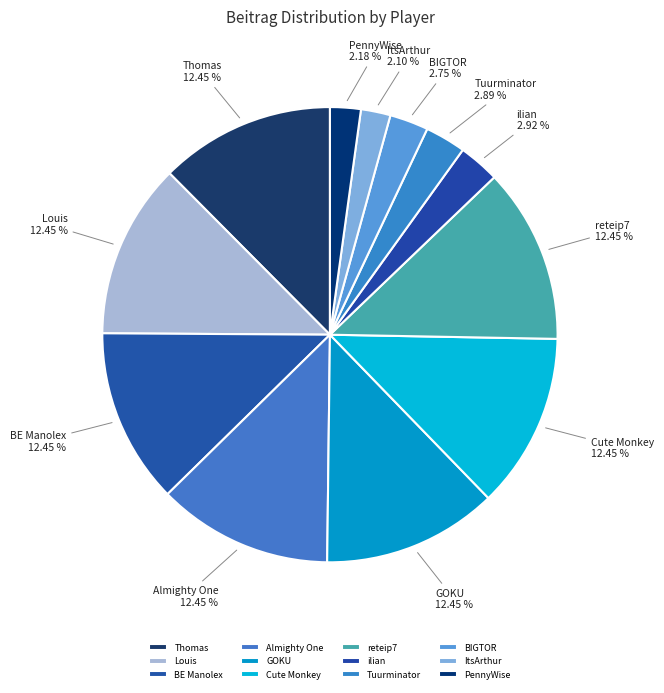

To the nearest percent, what portion does GOKU represent?

12%